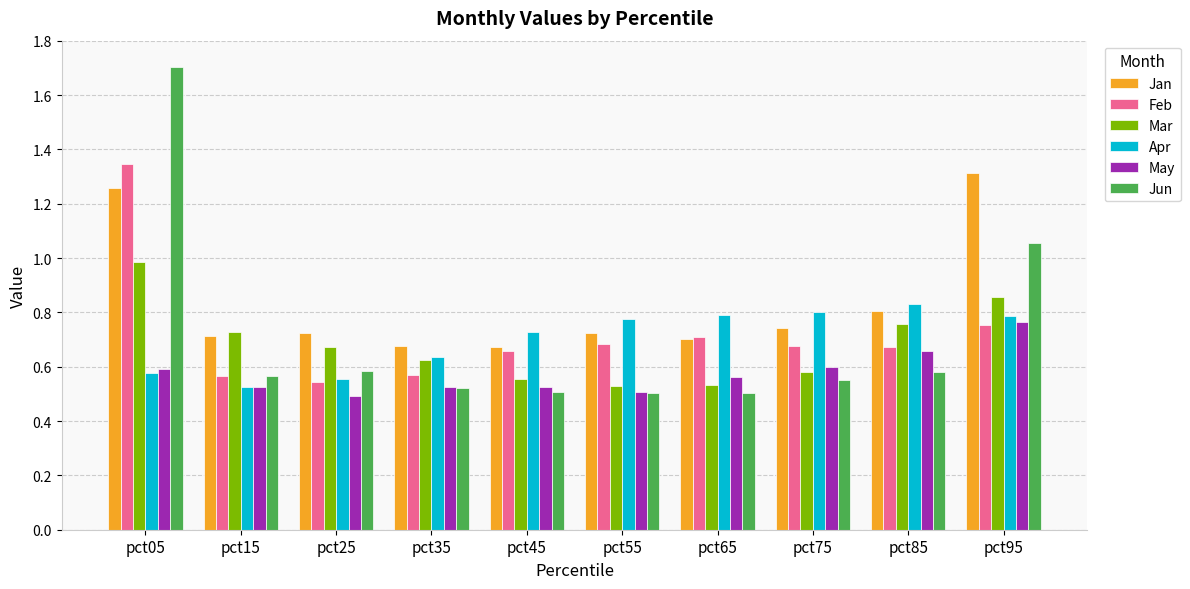

Rank the series at pct45 from lowest to highest value.

Jun, May, Mar, Feb, Jan, Apr